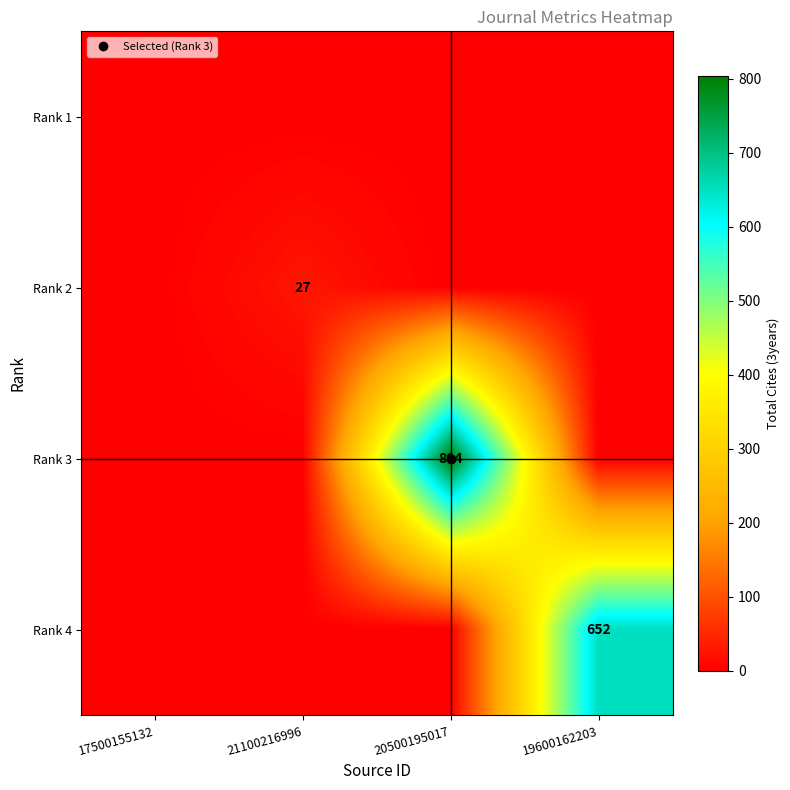

What is the total value across all series at 20500195017?

804